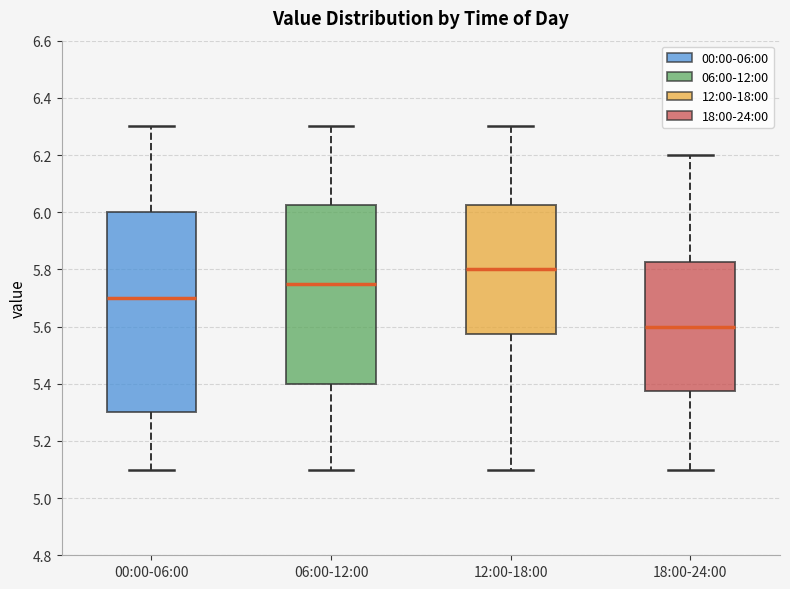

Which box is the tallest, from its lower edge to its upper edge?

00:00-06:00